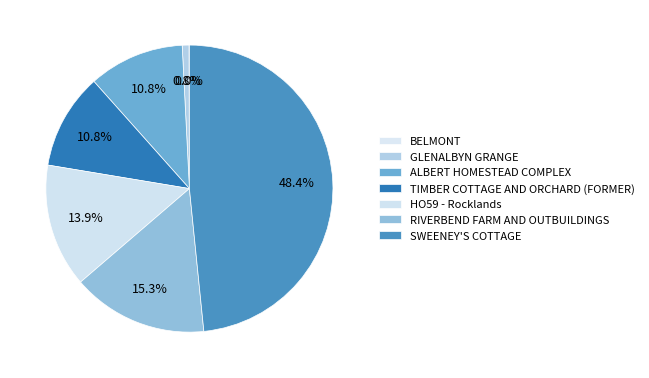

Which has a higher value, TIMBER COTTAGE AND ORCHARD (FORMER) or RIVERBEND FARM AND OUTBUILDINGS?

RIVERBEND FARM AND OUTBUILDINGS